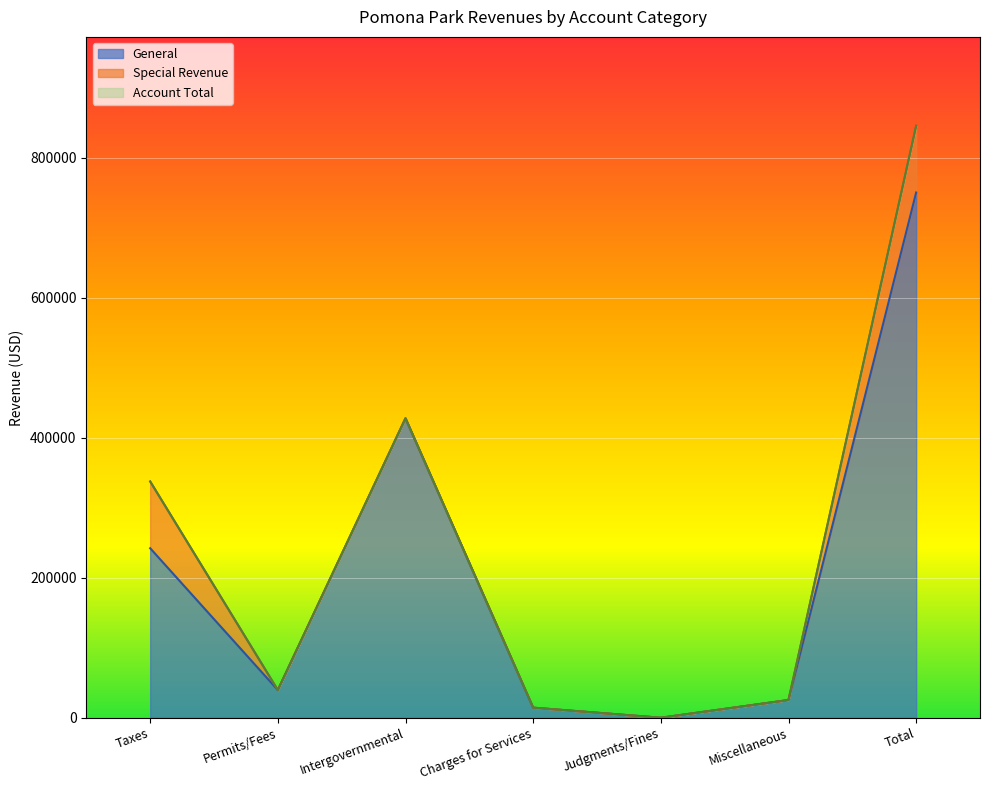

True or false: Account Total has a value of 427700 at Intergovernmental.

True